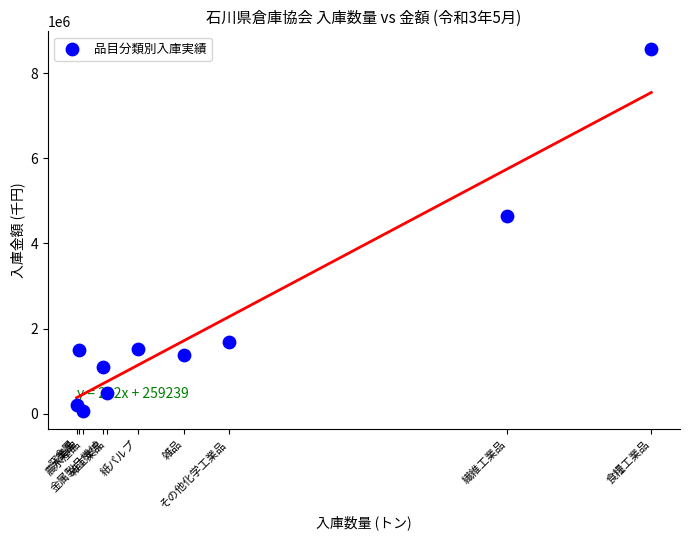

What Y value in the scatter plot is closest to 4307152?

4633373